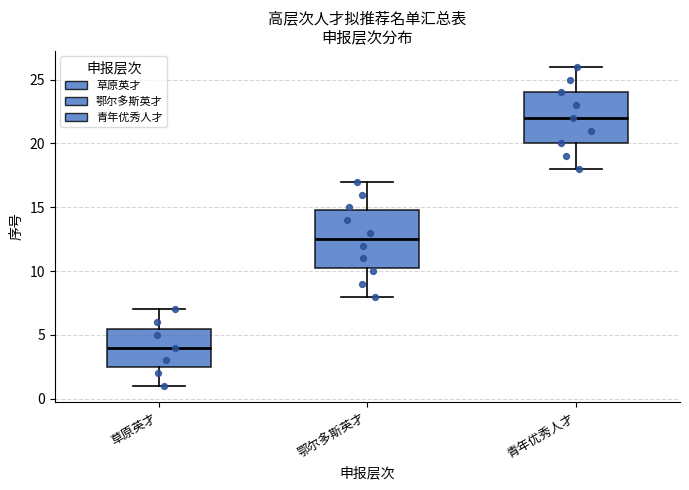

Reading left to right, transcribe this box plot: for each box, give where its median line is, the range the box spans, and where its two whiskers end, as read against the y-axis. The values are not printed on the chart, so give them approximately, as read against the axis.

草原英才: median 4.0, box 2.5 to 5.5, whiskers 1.0 to 7.0
鄂尔多斯英才: median 12.5, box 10.5 to 15.0, whiskers 8.0 to 17.0
青年优秀人才: median 22.0, box 20.0 to 24.0, whiskers 18.0 to 26.0